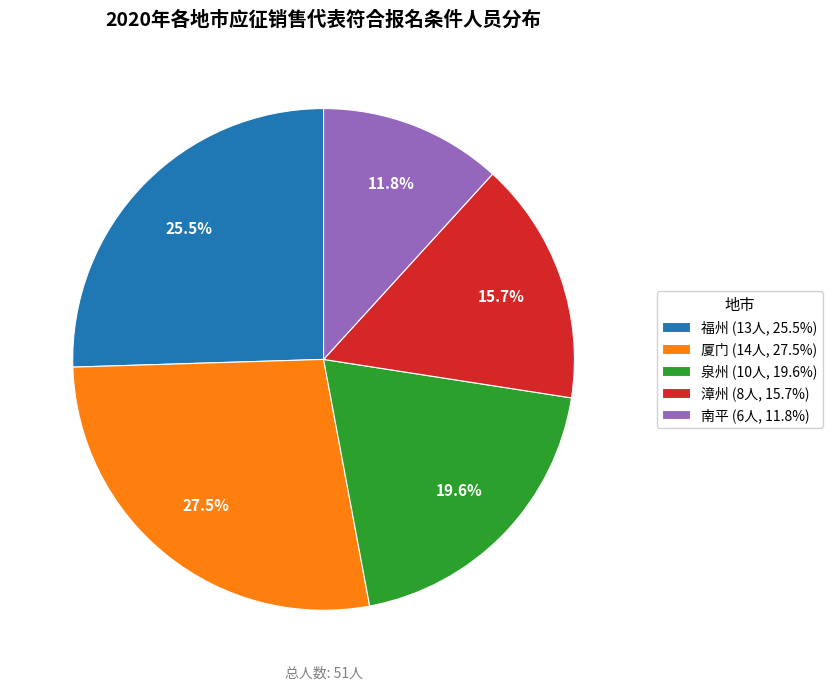

Is it true that 泉州 is 10% of the pie?

False